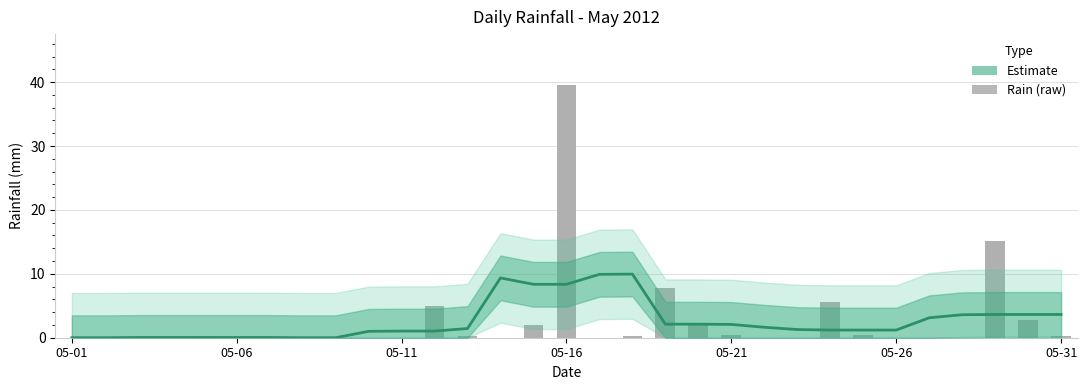

What is the label of the 17th bar from the left?

16